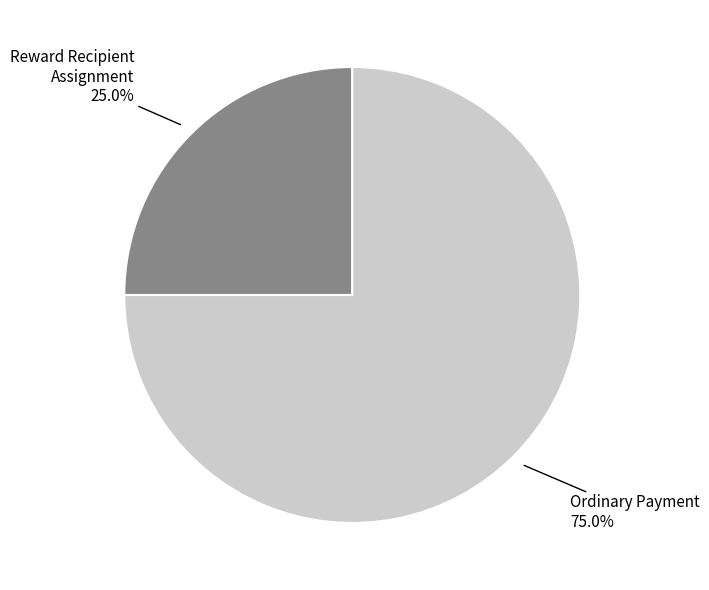

The Ordinary Payment slice represents 75% of the pie. True or false?

True